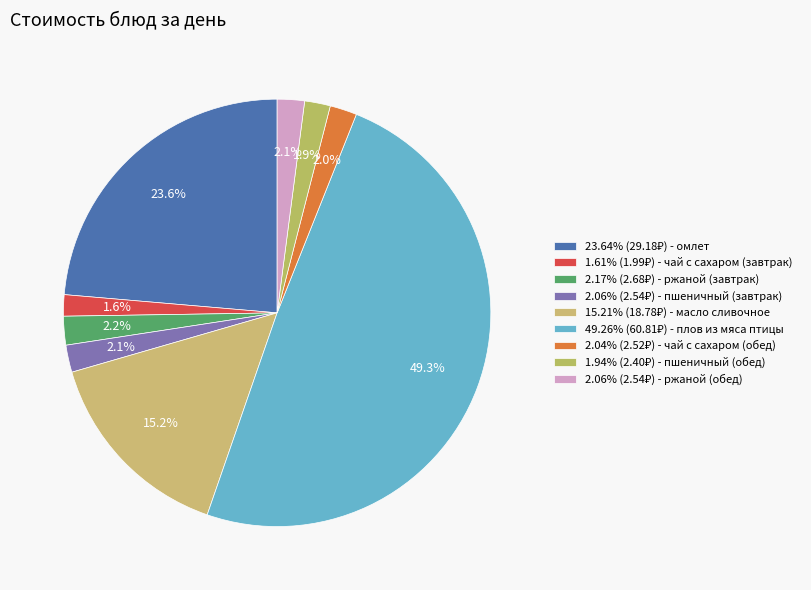

How many segments does this pie chart have?

9